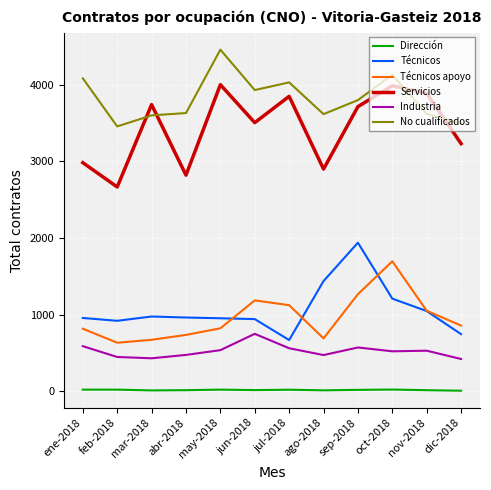

Which series has the largest range (max minus min)?

Servicios